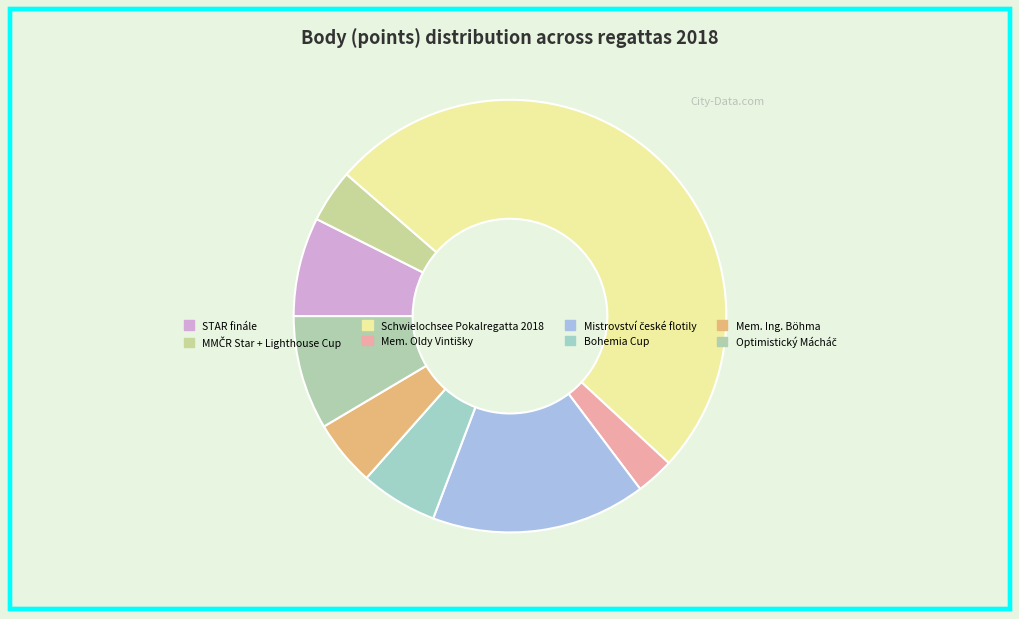

To the nearest percent, what is the difference between the MMČR Star + Lighthouse Cup and Bohemia Cup slice percentages?

2%